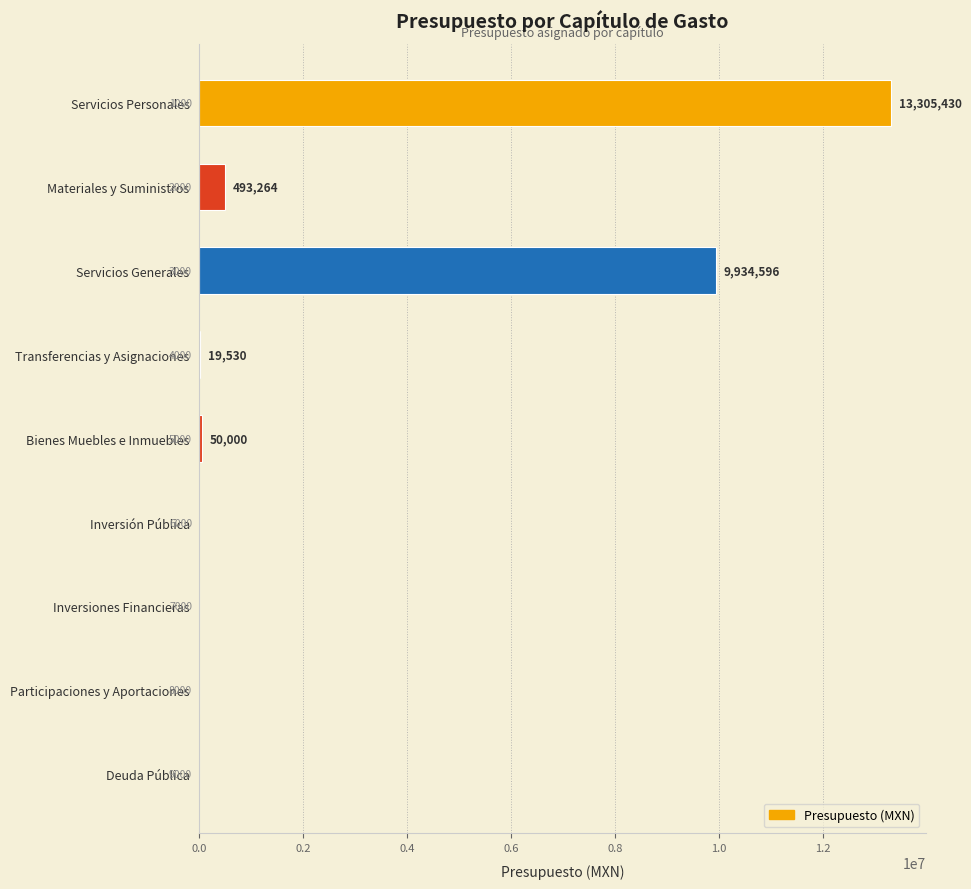

What is the greatest value displayed?

13305430.3